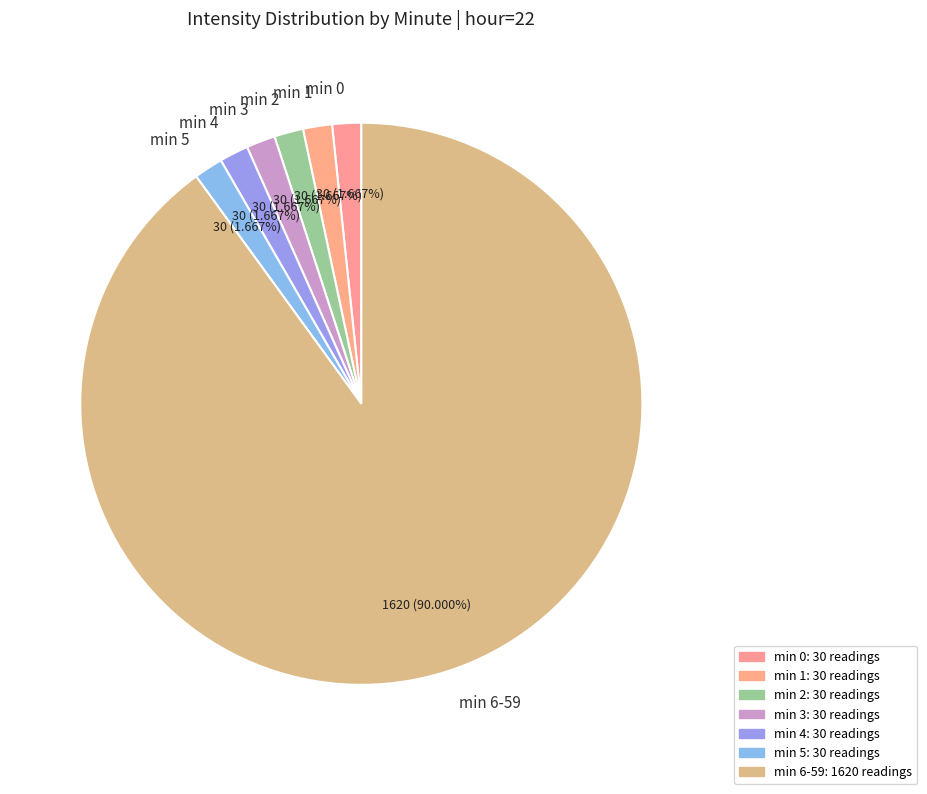

To the nearest percent, what is the average slice percentage?

14%